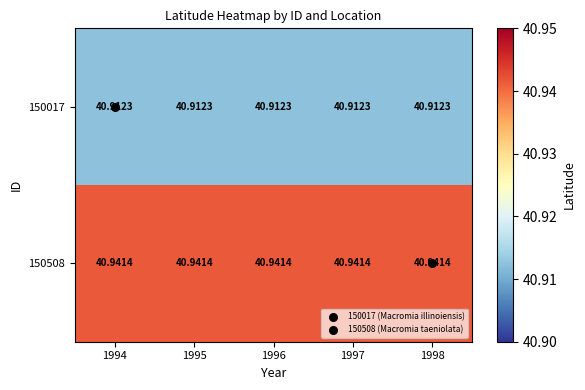

Count the number of data series in this chart.

2